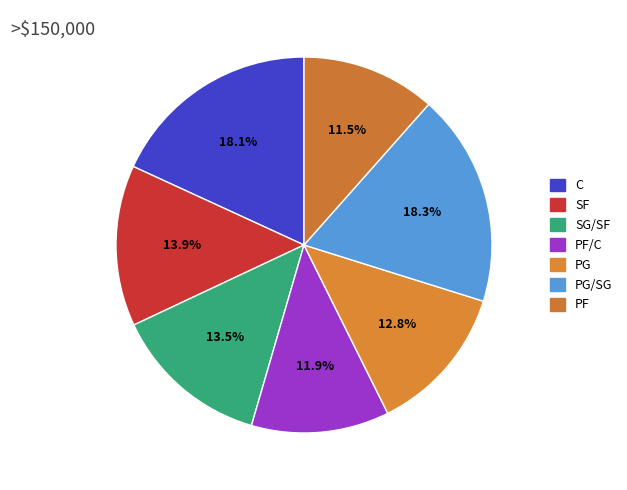

To the nearest percent, what percentage of the pie is PG?

13%